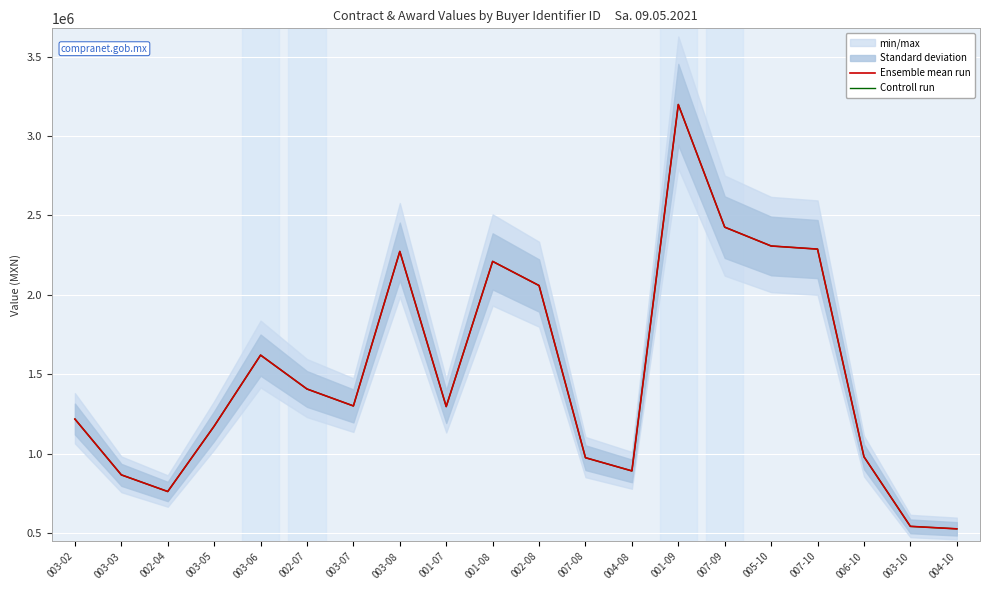

Is it true that Ensemble mean run equals 1620000.0 at 003-06?

True